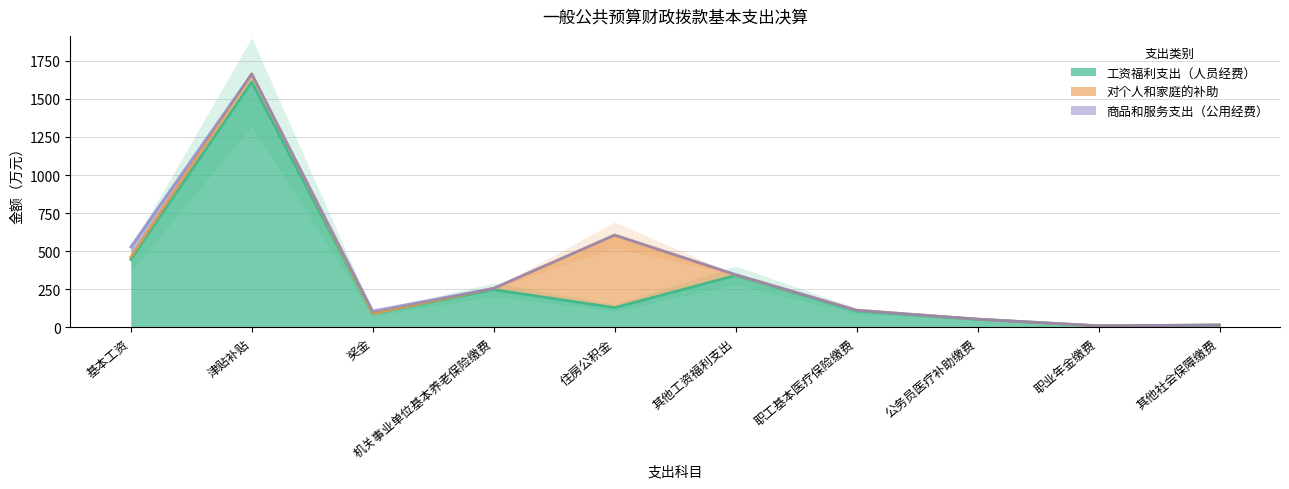

Does the chart display data point markers on the line(s)?

No